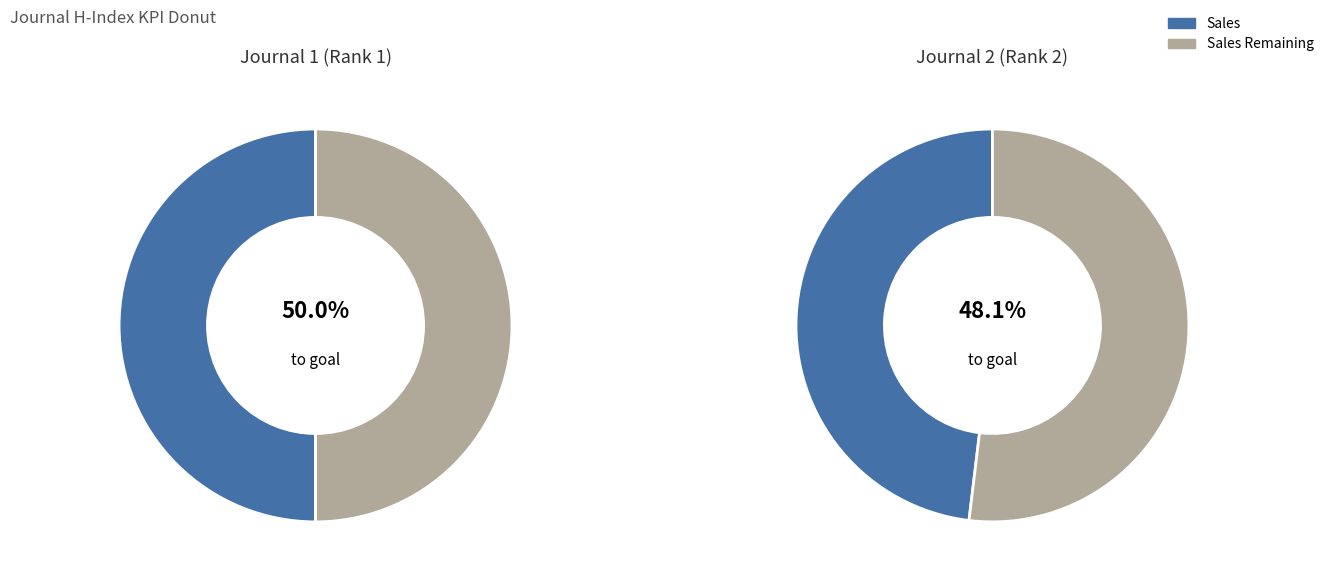

True or false: Zhonghua shi yan he lin chuang bing du accounts for 61% of the total.

False